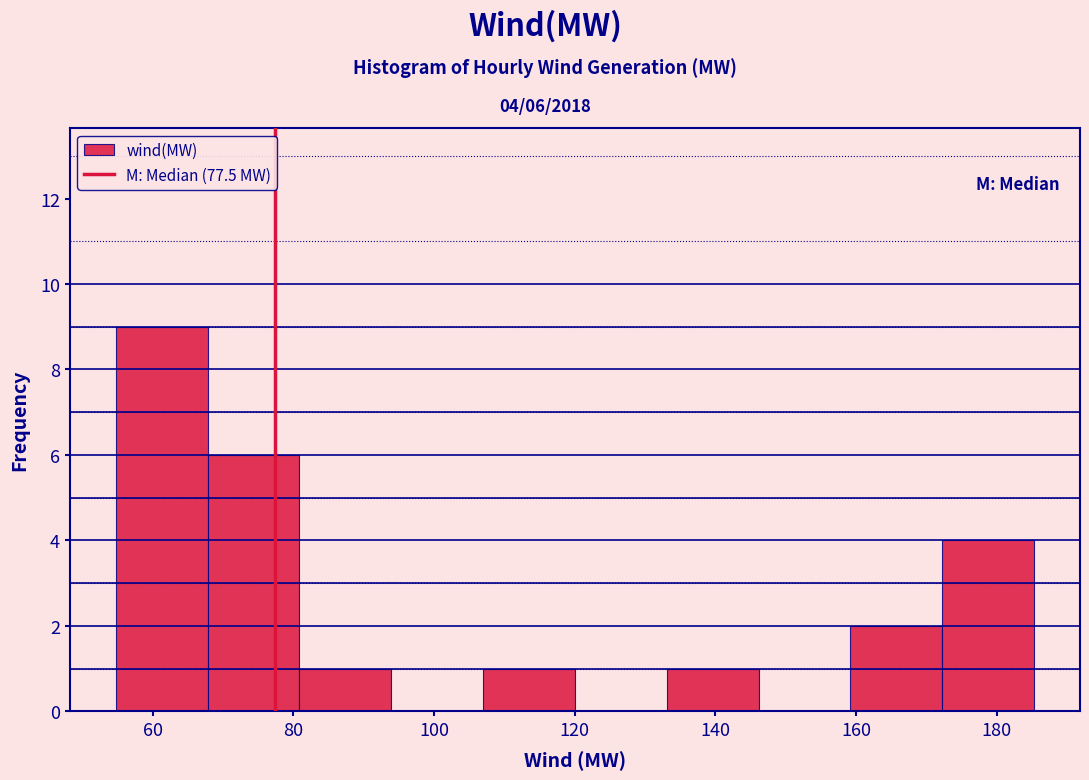

Which range on the x-axis has the tallest bar?

54 to 68